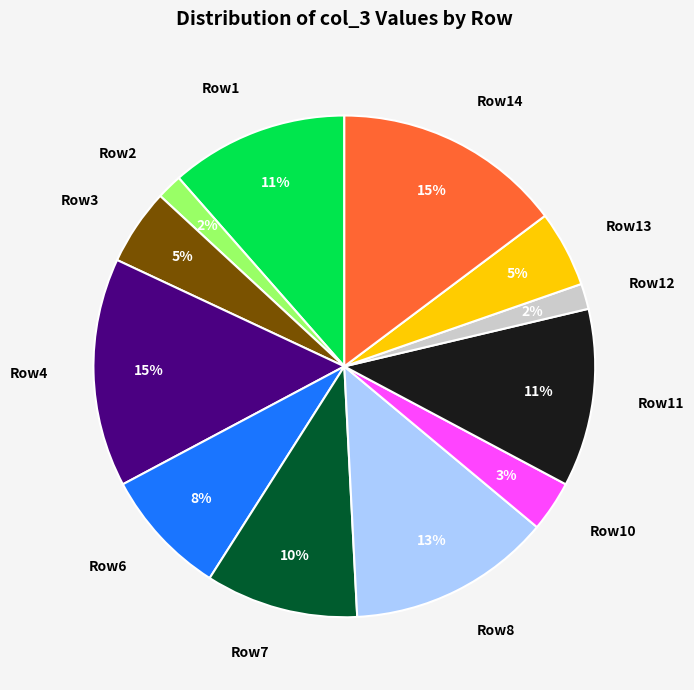

What percentage is the Row3 slice, to the nearest percent?

5%